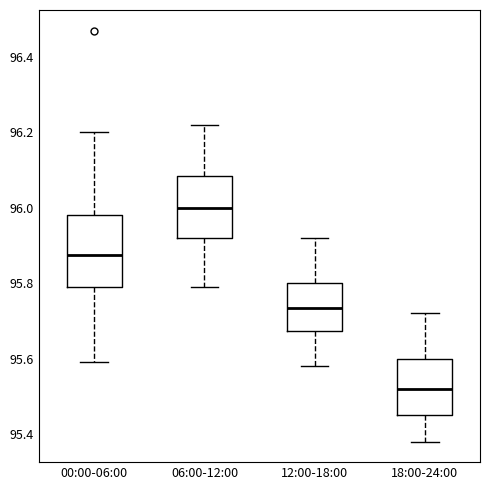

Which box has the lowest median line?

18:00-24:00